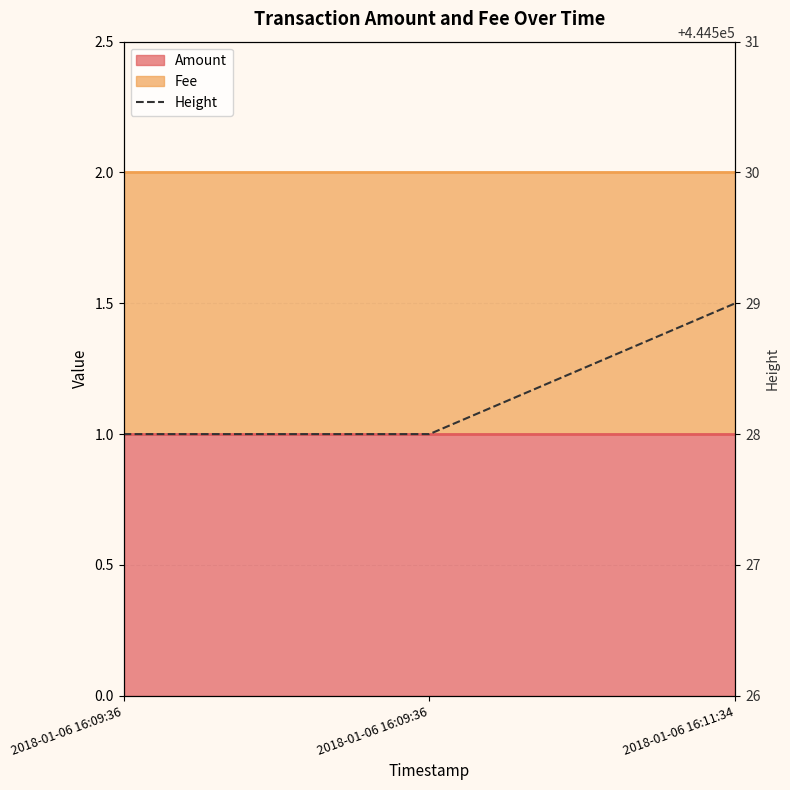

Is it true that the value at 2018-01-06 16:09:36 is 444528?

True